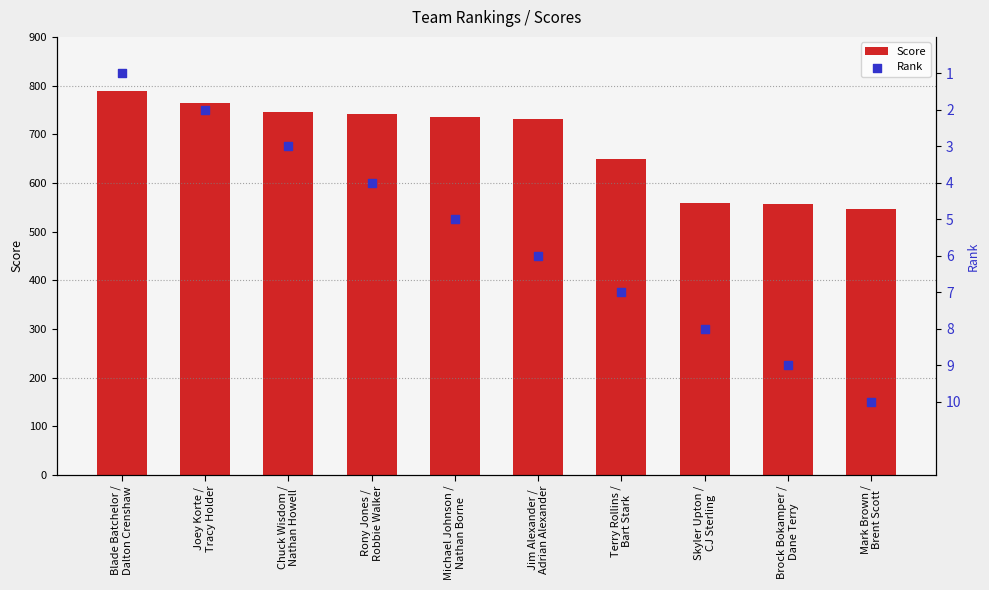

What are all the series names shown in the legend?

Score, Rank